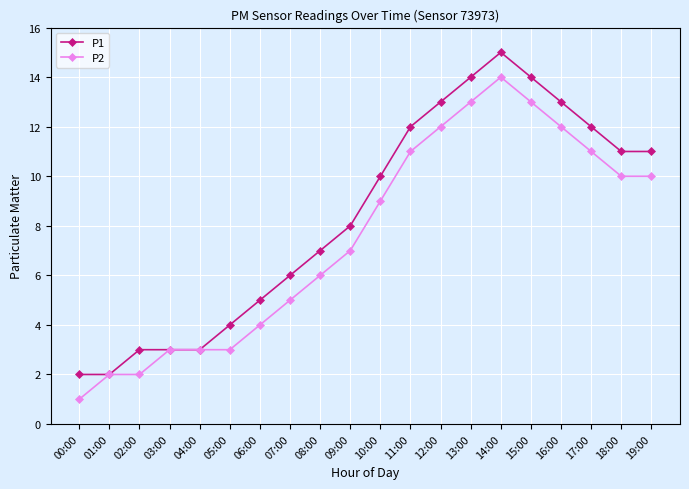

Reading left to right, what are all the values shown in this chart?

P1: 00:00=2	01:00=2	02:00=3	03:00=3	04:00=3	05:00=4	06:00=5	07:00=6	08:00=7	09:00=8	10:00=10	11:00=12	12:00=13	13:00=14	14:00=15	15:00=14	16:00=13	17:00=12	18:00=11	19:00=11
P2: 00:00=1	01:00=2	02:00=2	03:00=3	04:00=3	05:00=3	06:00=4	07:00=5	08:00=6	09:00=7	10:00=9	11:00=11	12:00=12	13:00=13	14:00=14	15:00=13	16:00=12	17:00=11	18:00=10	19:00=10